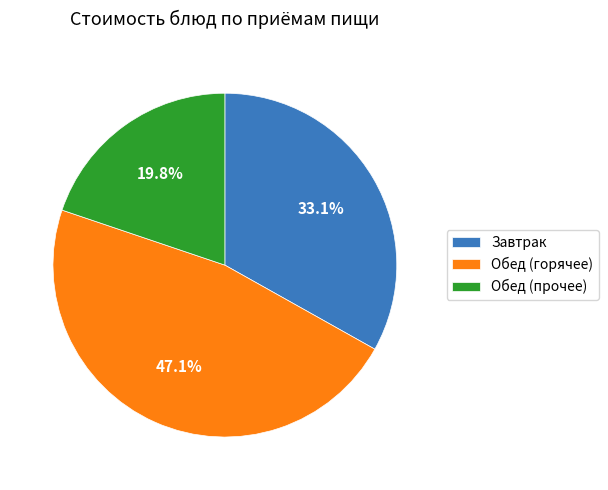

Approximately how many times larger is the value at Завтрак compared to Обед (прочее)?

1.7